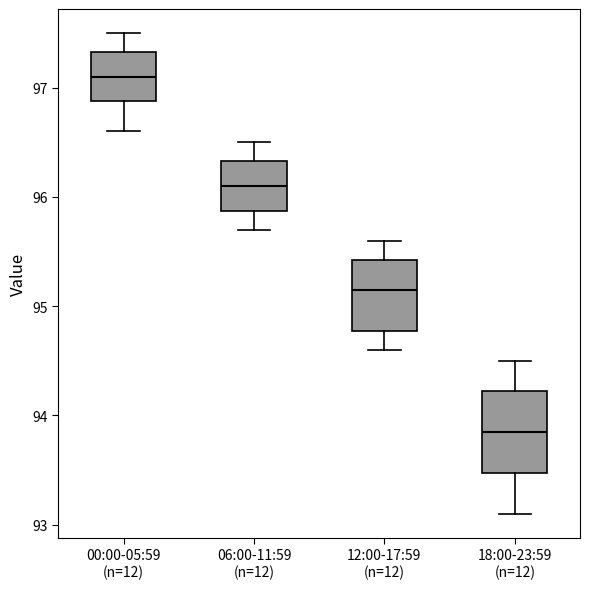

Which box has the lowest median line?

18:00-23:59 (n=12)